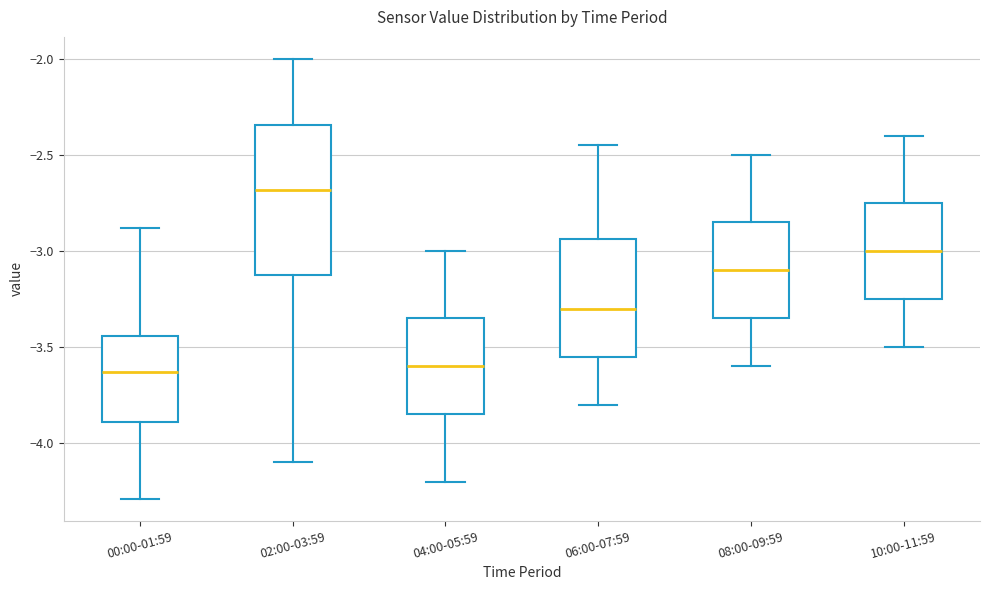

Where is the upper edge of the box for 10:00-11:59 on the y-axis? The values are not printed on the chart, so give them approximately, as read against the axis.

-2.75